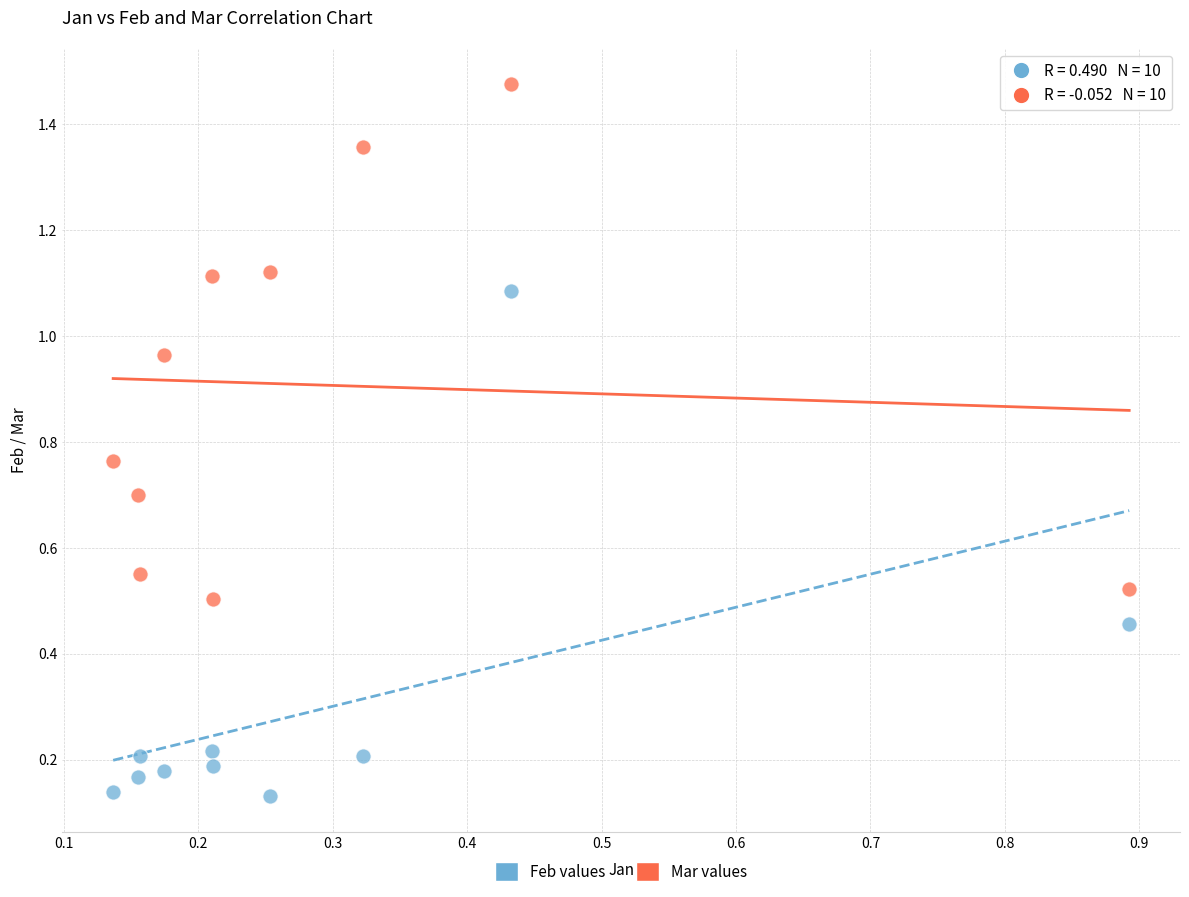

Which series has the widest spread of Y values?

Mar values